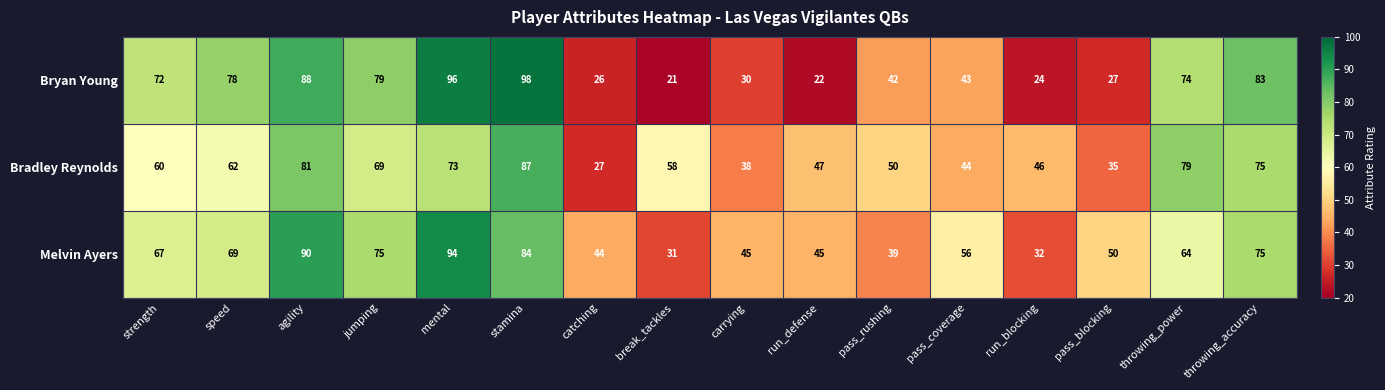

What value does the Bradley Reynolds series have at pass_rushing, to the nearest 10?

50